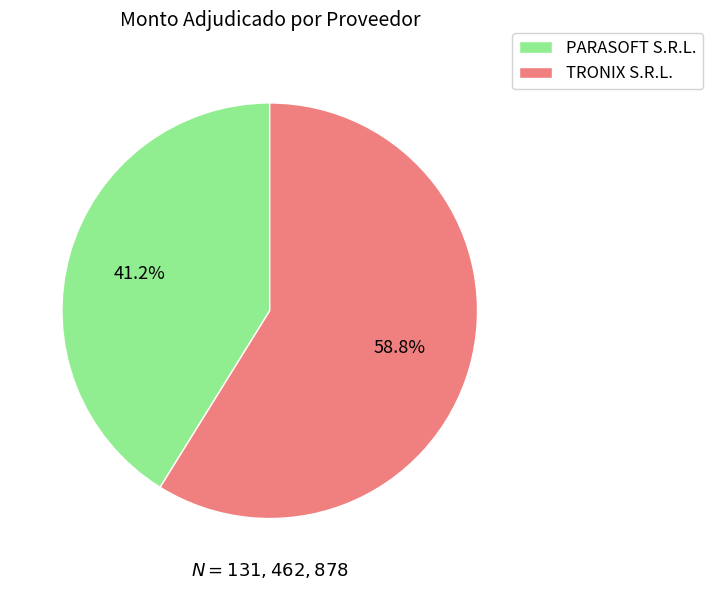

Combined, do TRONIX S.R.L. and PARASOFT S.R.L. account for over 50%?

Yes